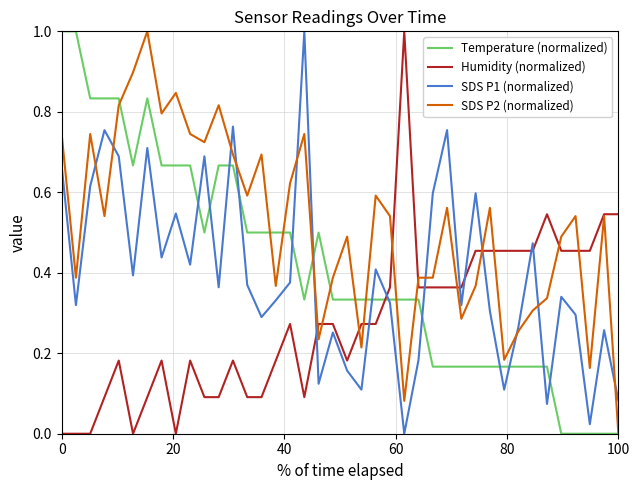

What is the highest value of the SDS P2 (normalized) series?

1.0